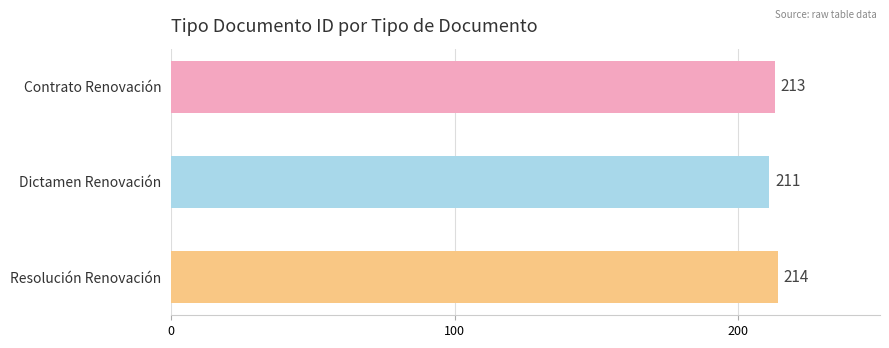

Which category has the highest value across all series?

Resolución Renovación